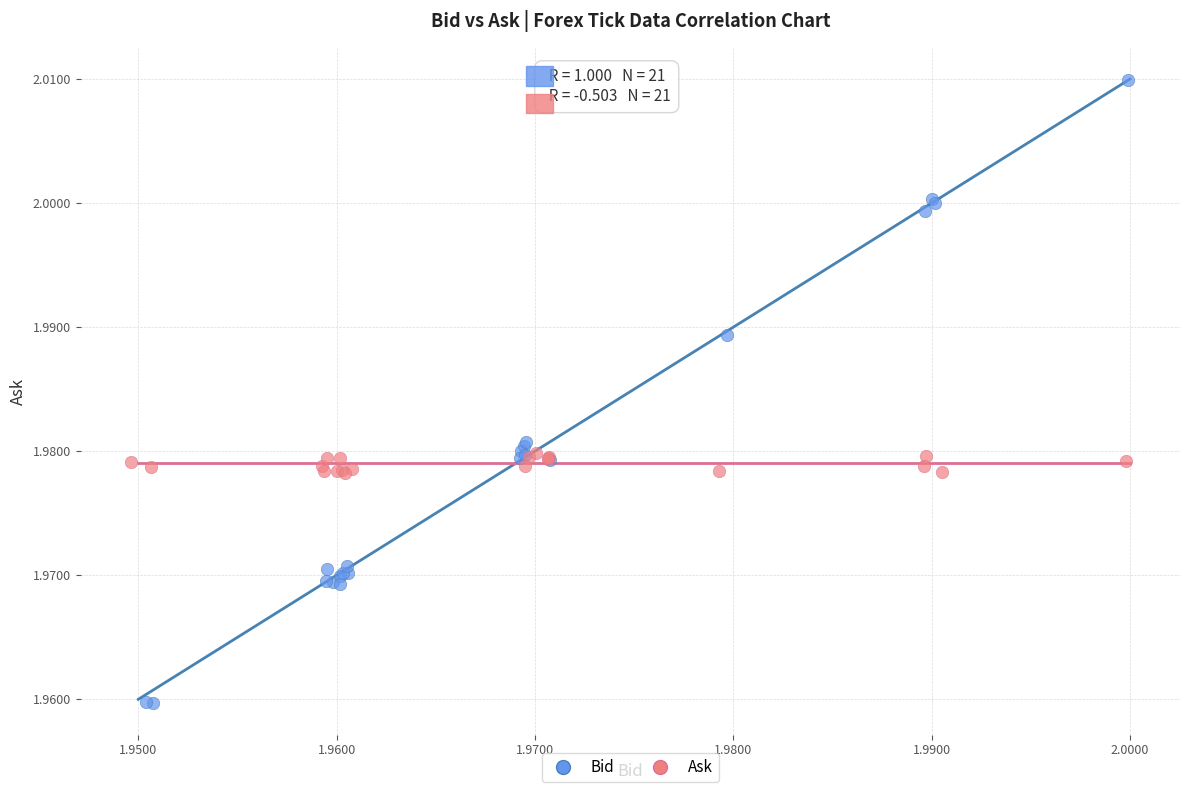

What are all the series names shown in the legend?

Bid, Ask